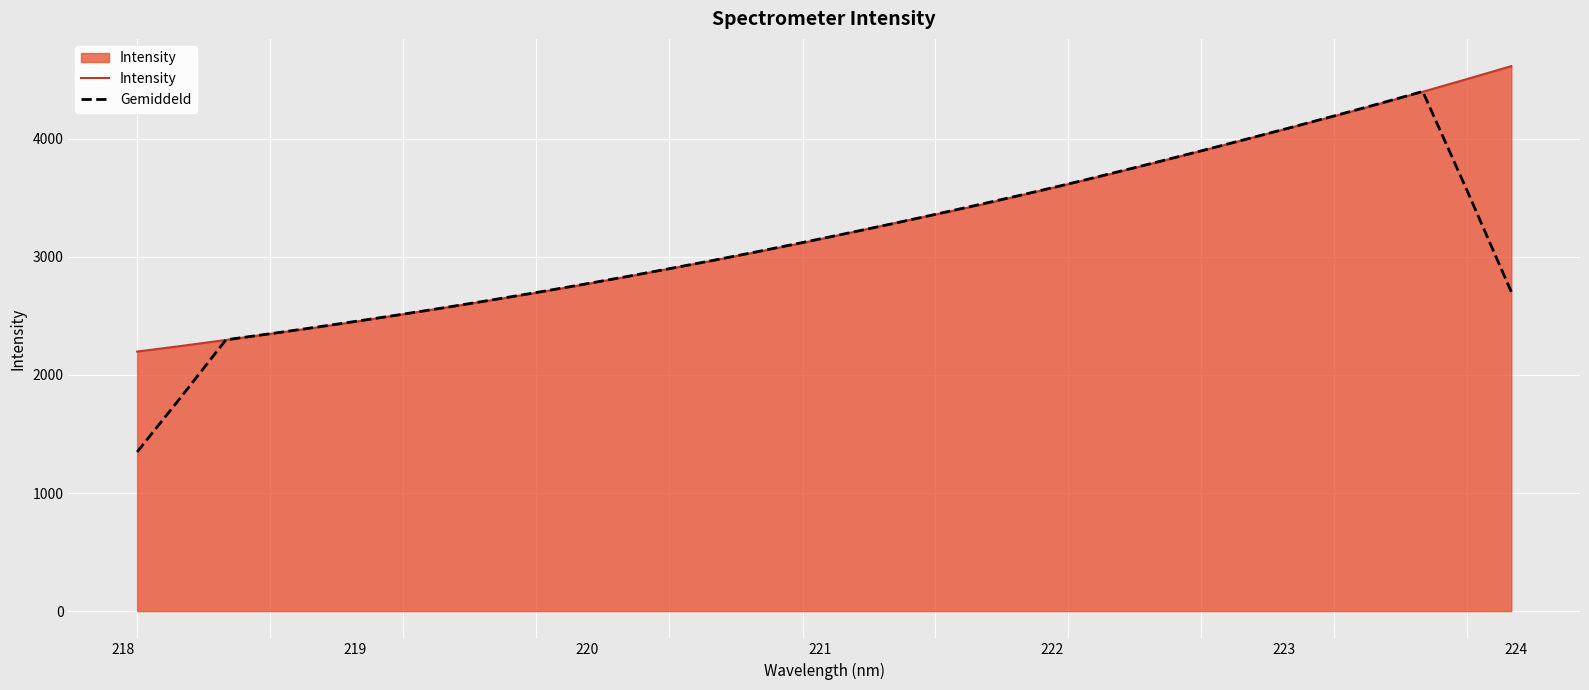

Rank the series by their maximum value, from lowest to highest.

Gemiddeld, Intensity